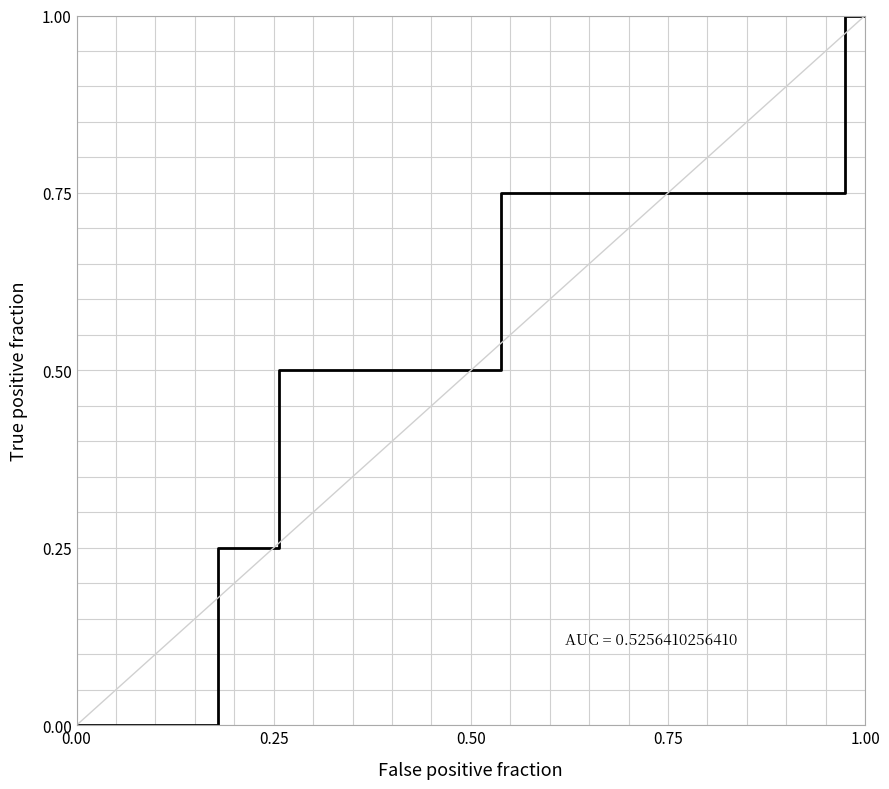

What is the difference between the maximum and minimum values?

1.0